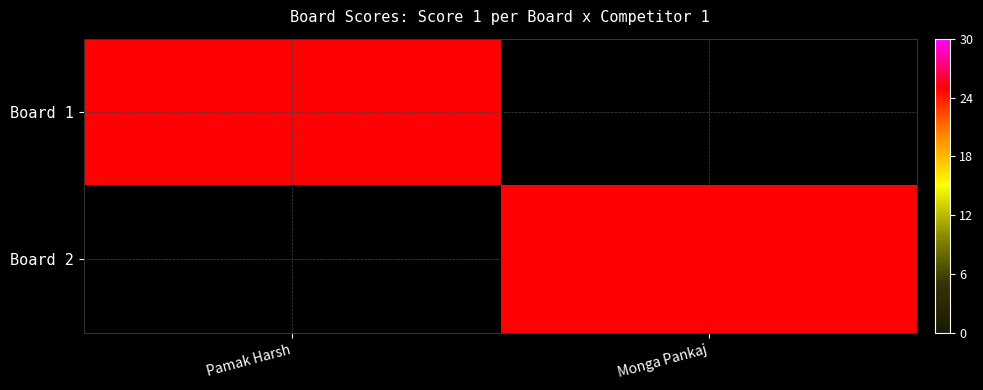

At which category is the sum across all series the highest?

Pamak Harsh